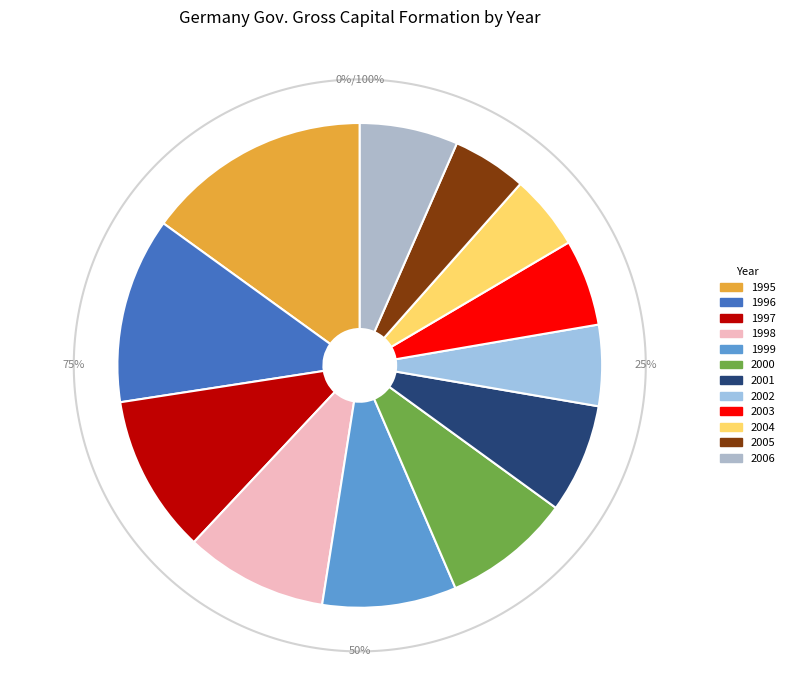

Count the number of slices in the pie.

12